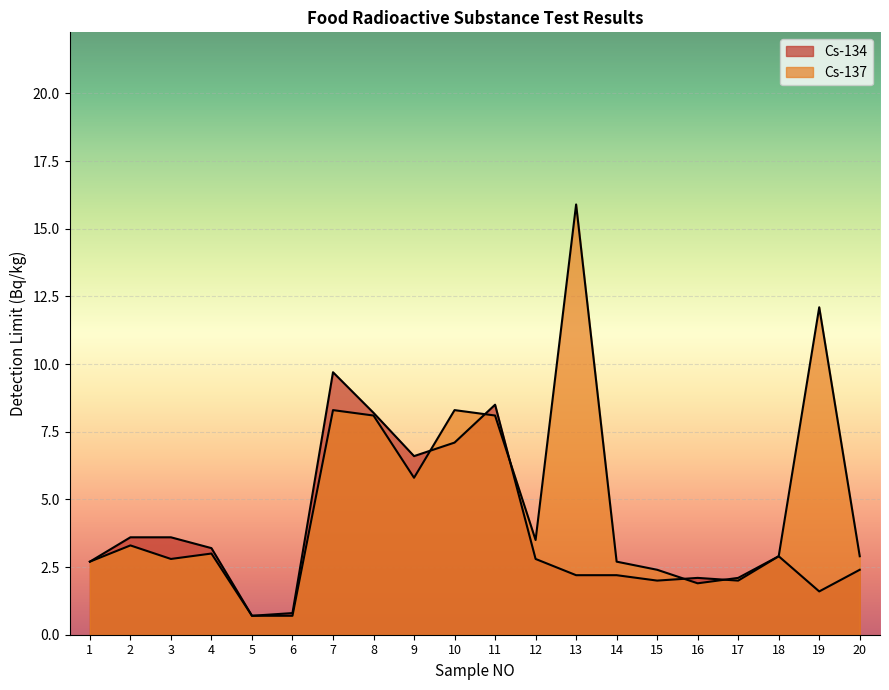

At 20, list the series in order from smallest to largest.

Cs-134, Cs-137